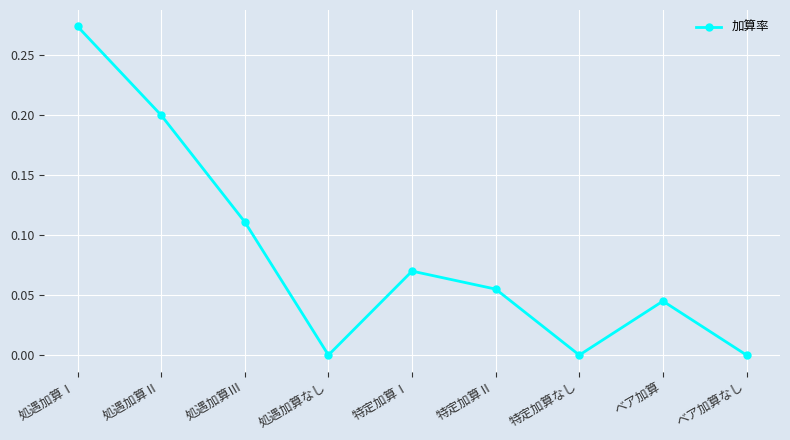

What is the sum of all values?

0.8